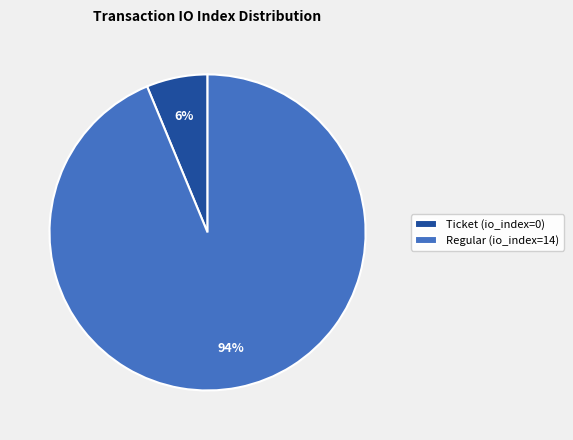

Does any single category account for the majority?

Yes